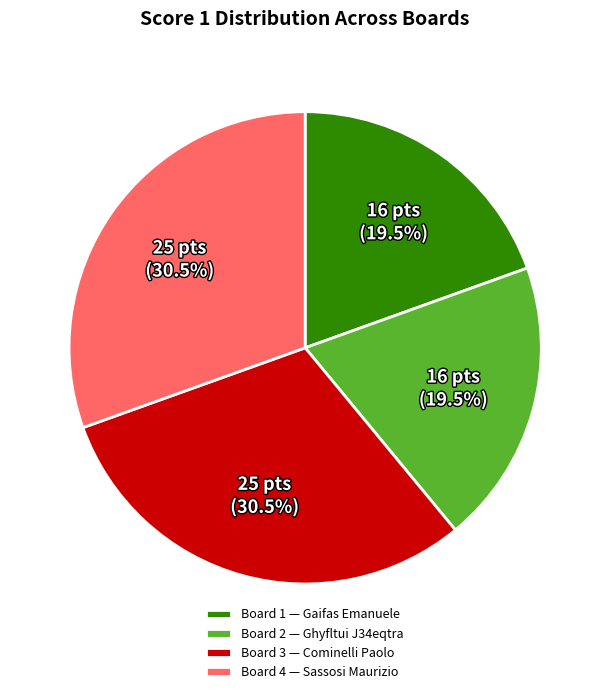

Approximately how many times larger is the value at Board 4 — Sassosi Maurizio compared to Board 1 — Gaifas Emanuele?

1.6